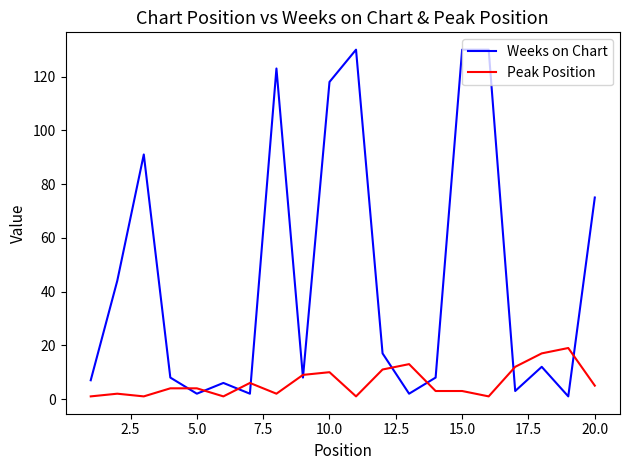

What is the maximum value for Peak Position?

19